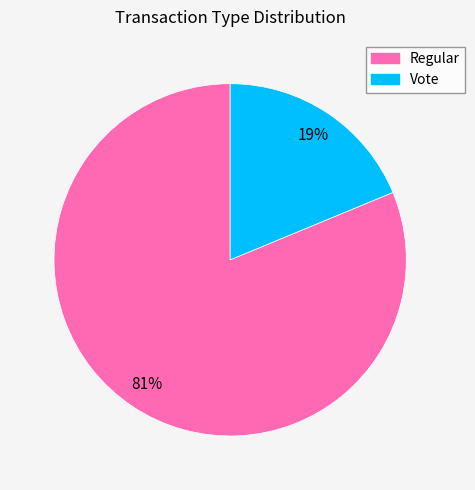

Count the number of slices in the pie.

2